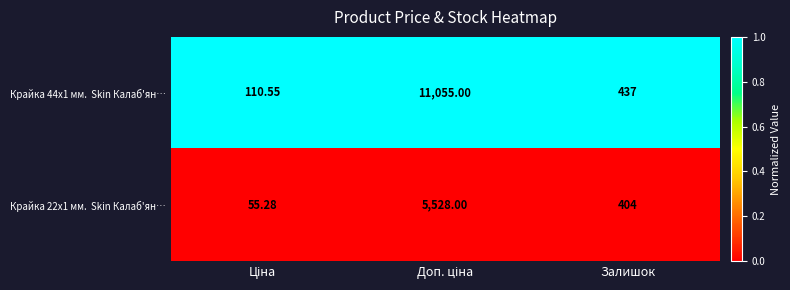

At Ціна, list the series in order from largest to smallest.

Крайка 44x1 мм. Skin Калаб'ян…, Крайка 22x1 мм. Skin Калаб'ян…